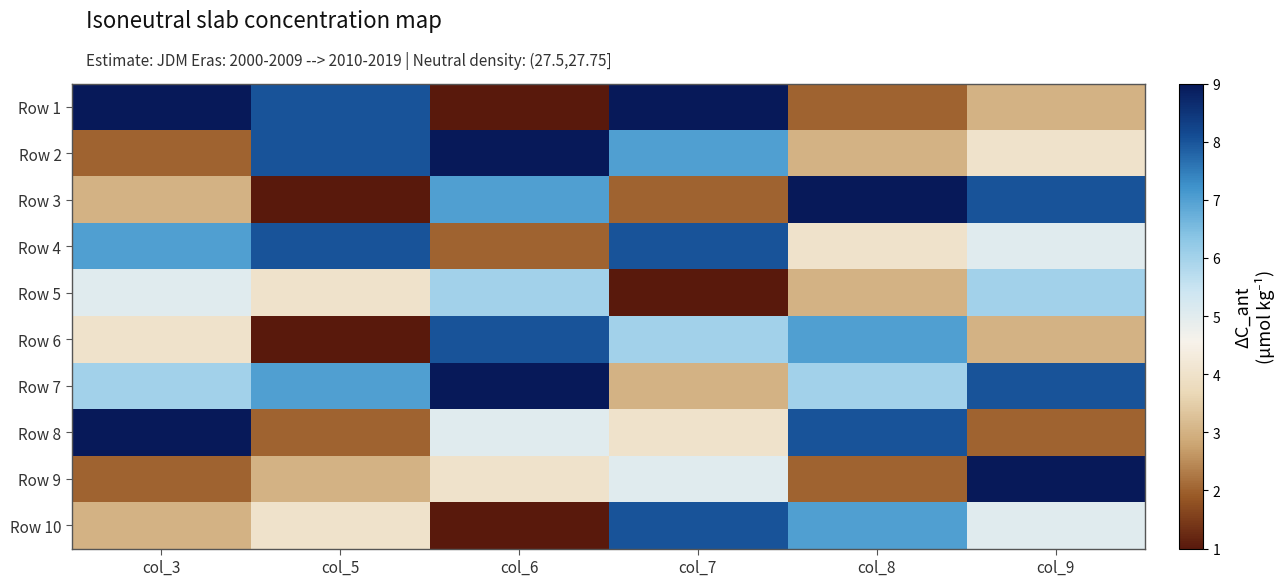

Which has a higher value, col_5 or col_8?

col_5